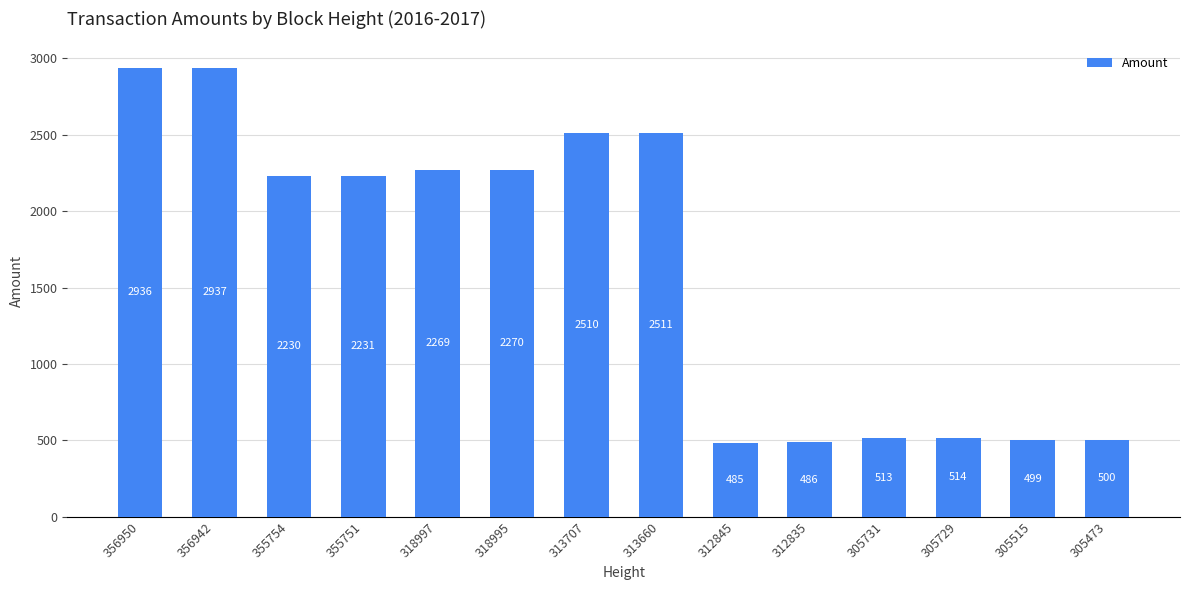

What is the value of the 7th bar from the left?

2510.0